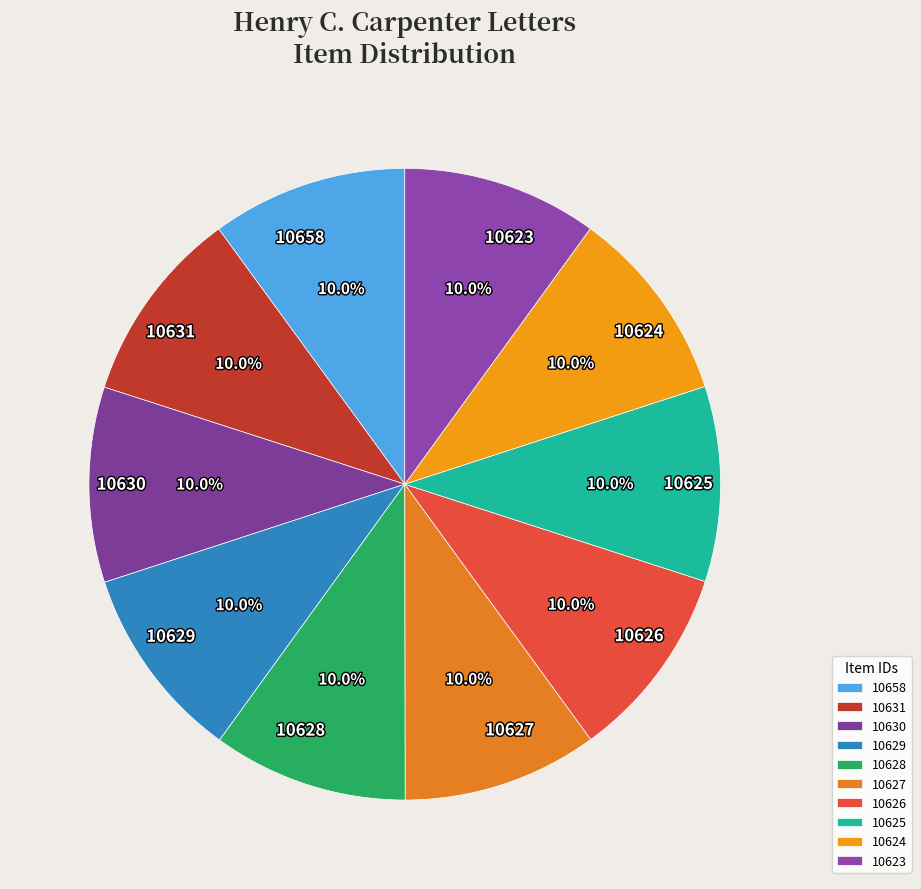

How many slices are in this pie chart?

10